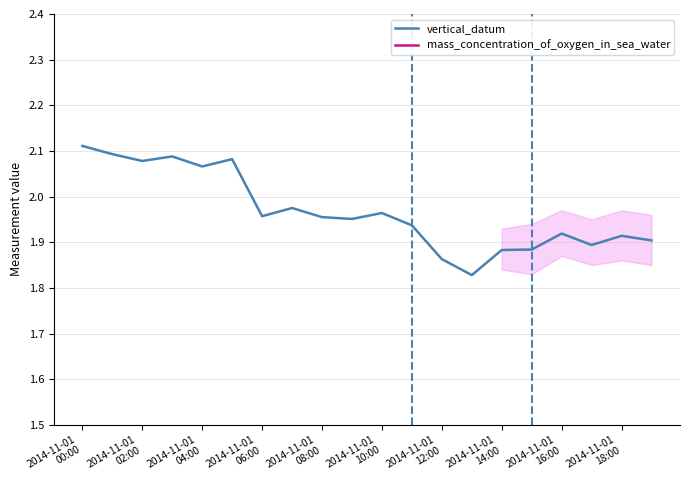

At which category does vertical_datum reach its first local valley?

2014-11-01
02:00